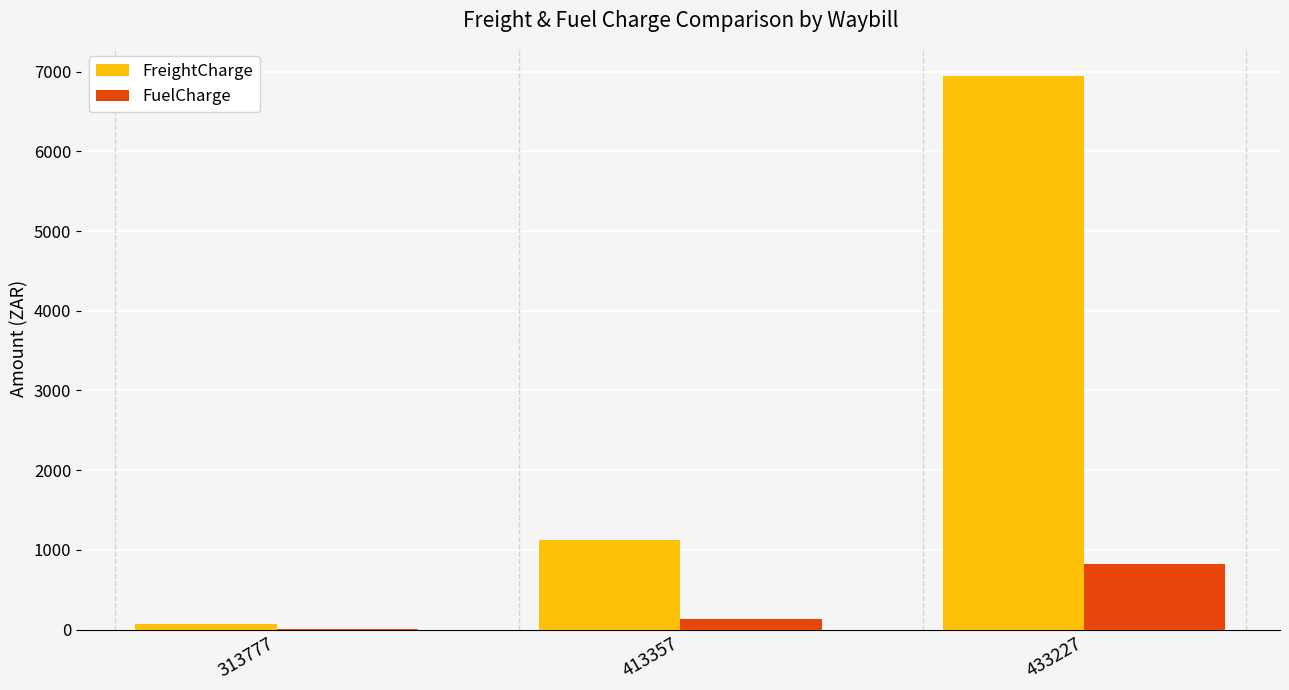

Which series has the largest range (max minus min)?

FreightCharge